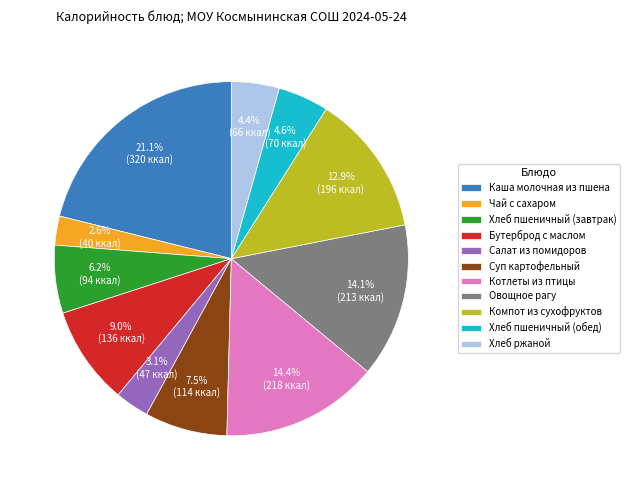

Does Каша молочная из пшена represent more than half of the total?

No